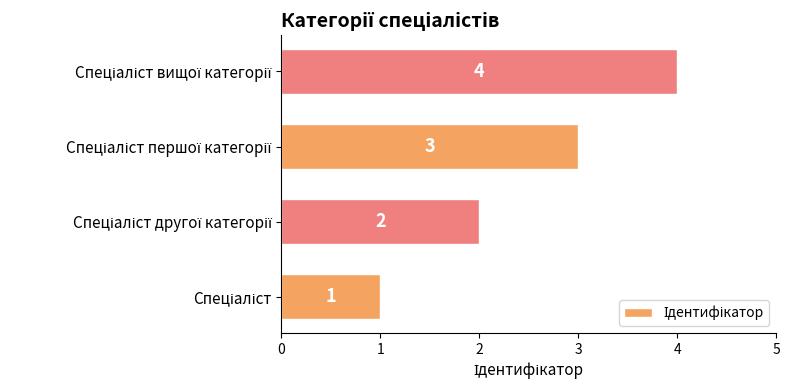

What is the maximum value shown in the chart?

4